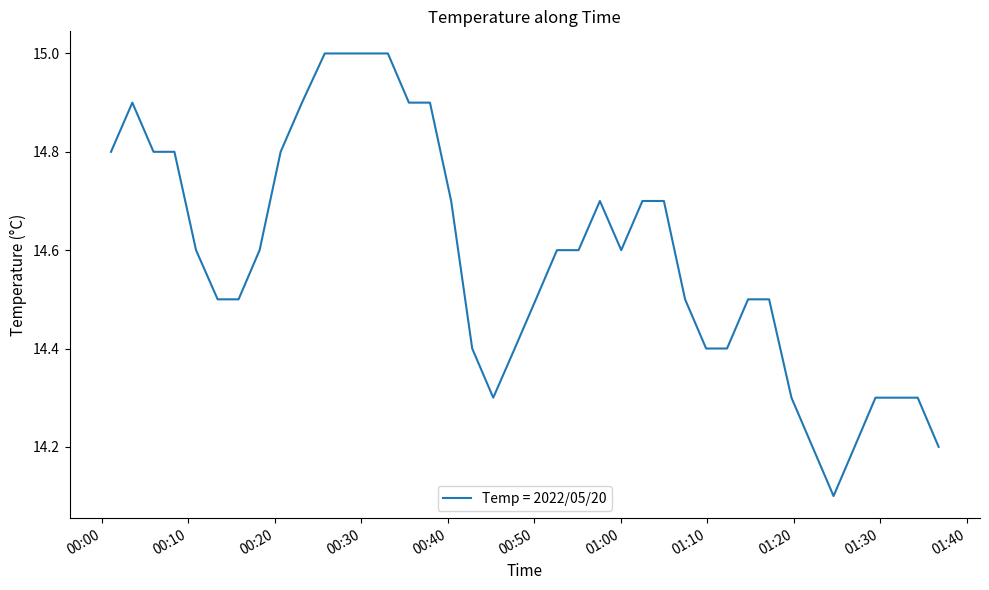

What is the minimum value shown in the chart?

14.1